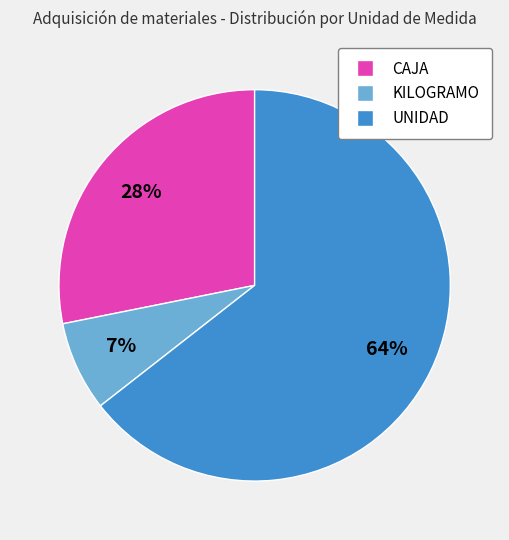

Is there a majority slice in this chart?

Yes